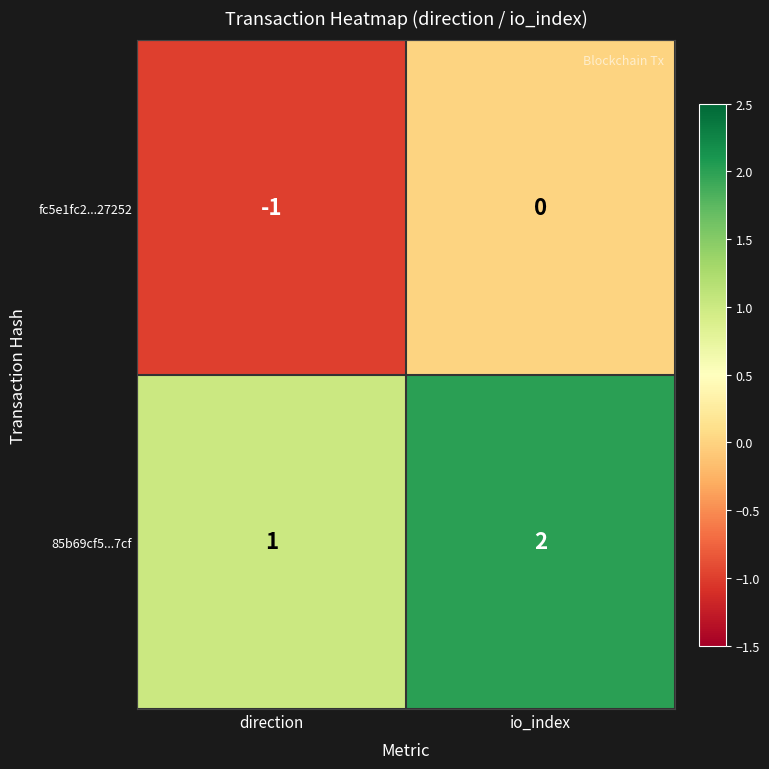

At which label does 85b69cf5...7cf reach its minimum?

direction